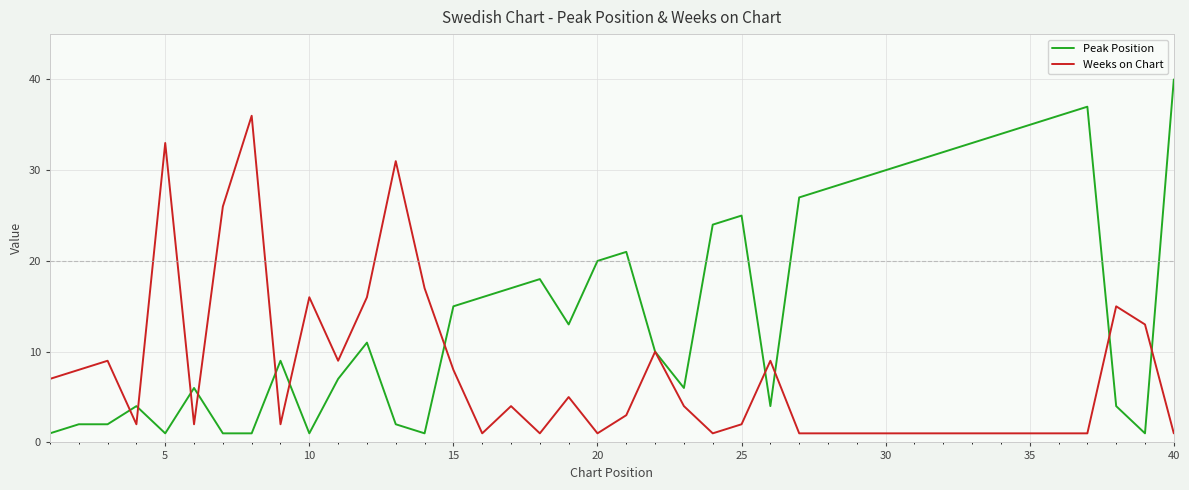

Which series has the largest range (max minus min)?

Peak Position